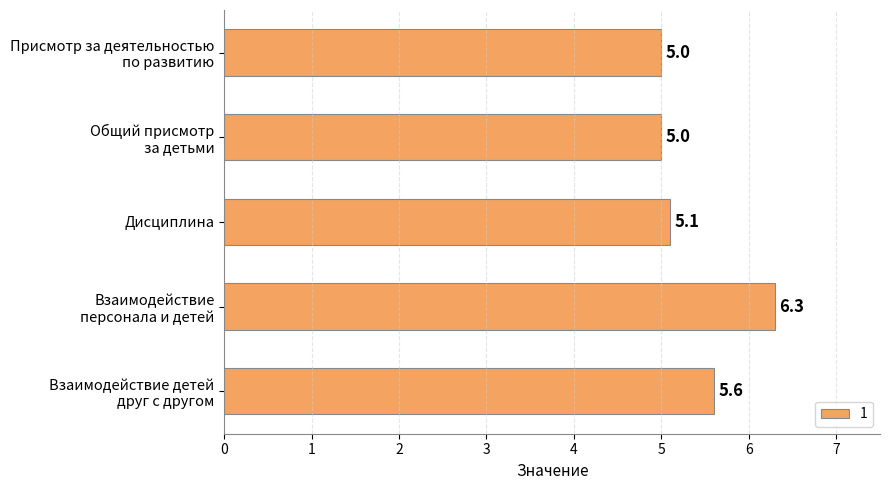

What is the difference between the maximum and minimum values?

1.3